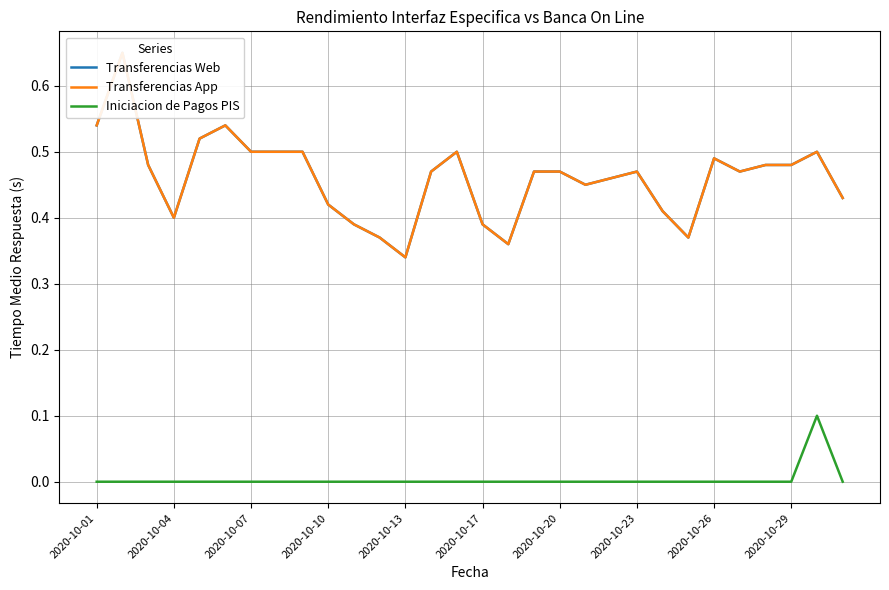

True or false: Iniciacion de Pagos PIS has a value of 0.0 at 2020-10-20.

True